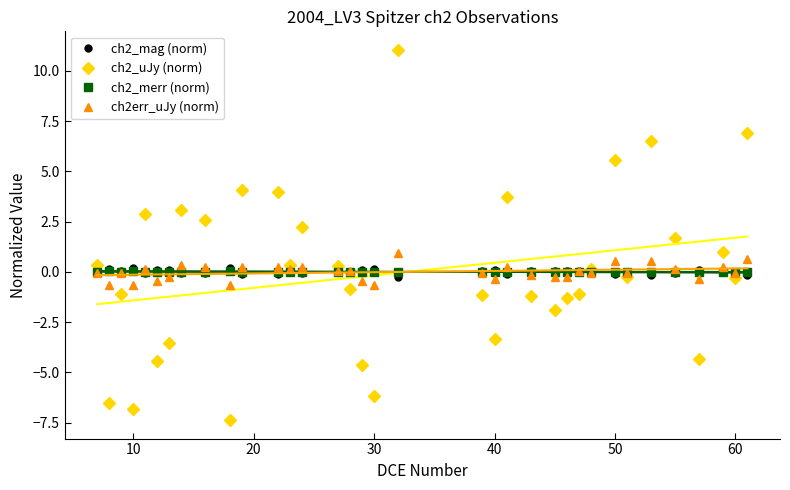

True or false: ch2_merr (norm) has more than 0 interior local peaks.

True